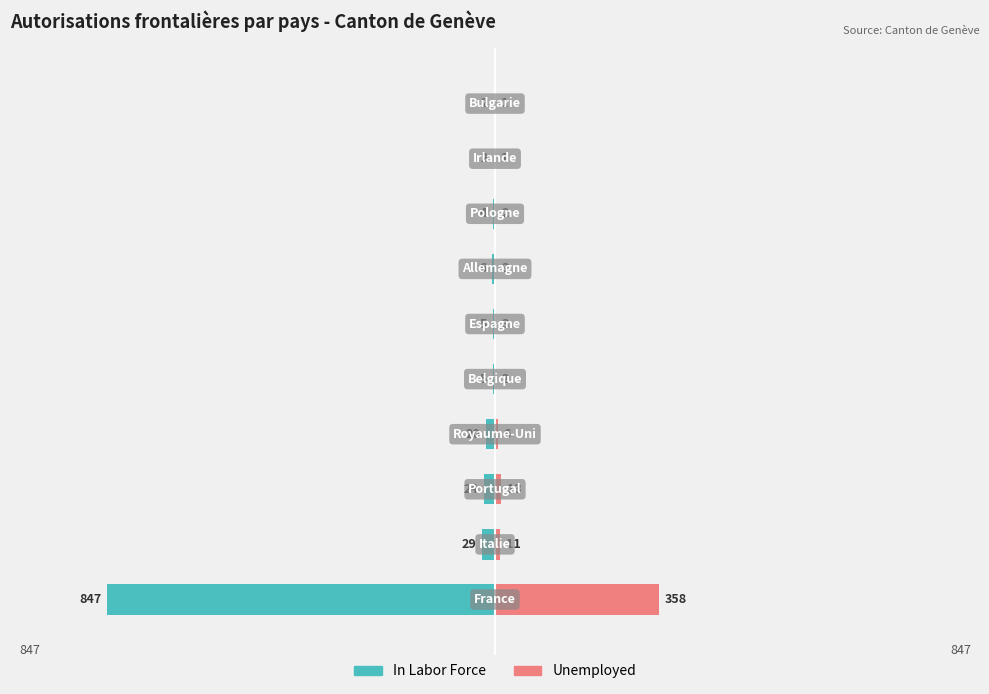

The Unemployed series shows 20 at −750. True or false?

False